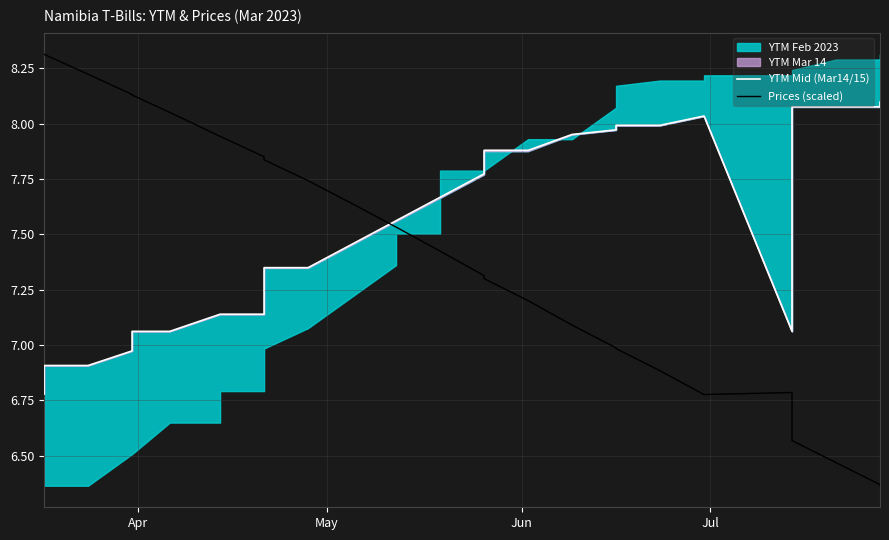

In Prices (scaled), how many points are higher than both neighbors (excluding endpoints)?

1